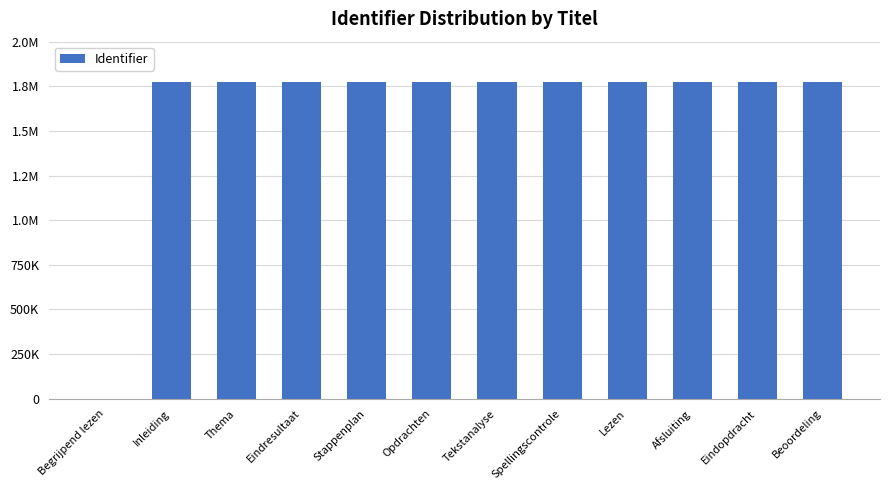

What is the label of the 8th bar from the right?

Stappenplan